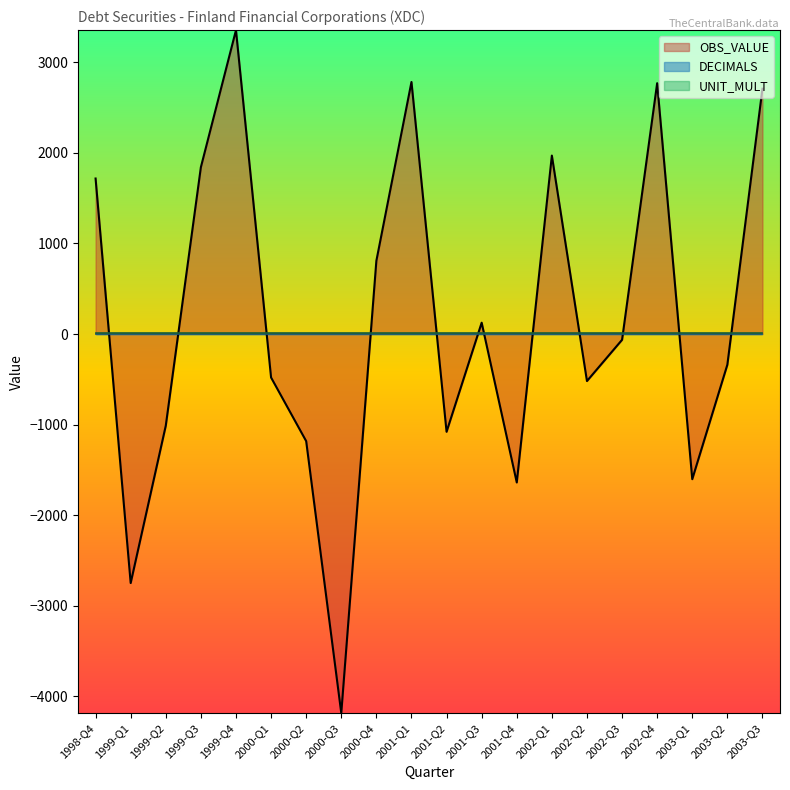

Reading left to right, what are all the values shown in this chart?

OBS_VALUE: 1998-Q4=1716	1999-Q1=-2748	1999-Q2=-1012	1999-Q3=1841	1999-Q4=3353	2000-Q1=-480	2000-Q2=-1182	2000-Q3=-4183	2000-Q4=808	2001-Q1=2781	2001-Q2=-1079	2001-Q3=125	2001-Q4=-1638	2002-Q1=1969	2002-Q2=-519	2002-Q3=-64	2002-Q4=2768	2003-Q1=-1602	2003-Q2=-339	2003-Q3=2707
DECIMALS: 1998-Q4=2	1999-Q1=2	1999-Q2=2	1999-Q3=2	1999-Q4=2	2000-Q1=2	2000-Q2=2	2000-Q3=2	2000-Q4=2	2001-Q1=2	2001-Q2=2	2001-Q3=2	2001-Q4=2	2002-Q1=2	2002-Q2=2	2002-Q3=2	2002-Q4=2	2003-Q1=2	2003-Q2=2	2003-Q3=2
UNIT_MULT: 1998-Q4=6	1999-Q1=6	1999-Q2=6	1999-Q3=6	1999-Q4=6	2000-Q1=6	2000-Q2=6	2000-Q3=6	2000-Q4=6	2001-Q1=6	2001-Q2=6	2001-Q3=6	2001-Q4=6	2002-Q1=6	2002-Q2=6	2002-Q3=6	2002-Q4=6	2003-Q1=6	2003-Q2=6	2003-Q3=6